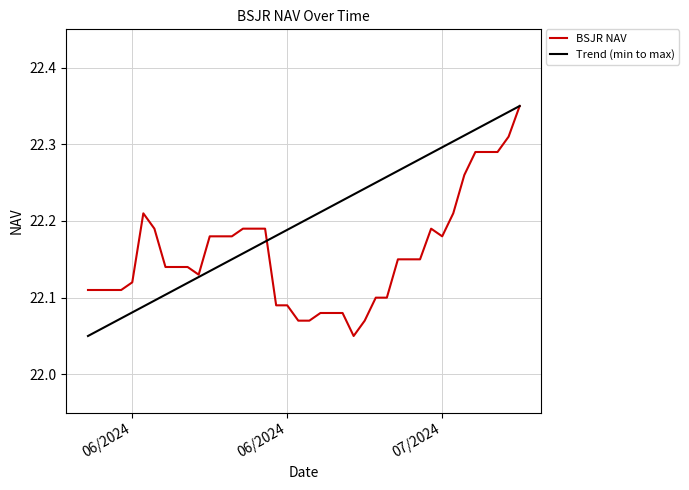

Rank the categories by value from highest to lowest.

07/16/2024, 07/15/2024, 07/14/2024, 07/13/2024, 07/12/2024, 07/11/2024, 07/10/2024, 06/12/2024, 07/08/2024, 06/23/2024, 06/22/2024, 06/21/2024, 06/13/2024, 07/09/2024, 06/20/2024, 06/19/2024, 06/18/2024, 07/07/2024, 07/06/2024, 07/05/2024, 06/16/2024, 06/15/2024, 06/14/2024, 06/17/2024, 06/11/2024, 06/10/2024, 06/09/2024, 06/08/2024, 06/07/2024, 07/04/2024, 07/03/2024, 06/25/2024, 06/24/2024, 06/30/2024, 06/29/2024, 06/28/2024, 07/02/2024, 06/27/2024, 06/26/2024, 07/01/2024